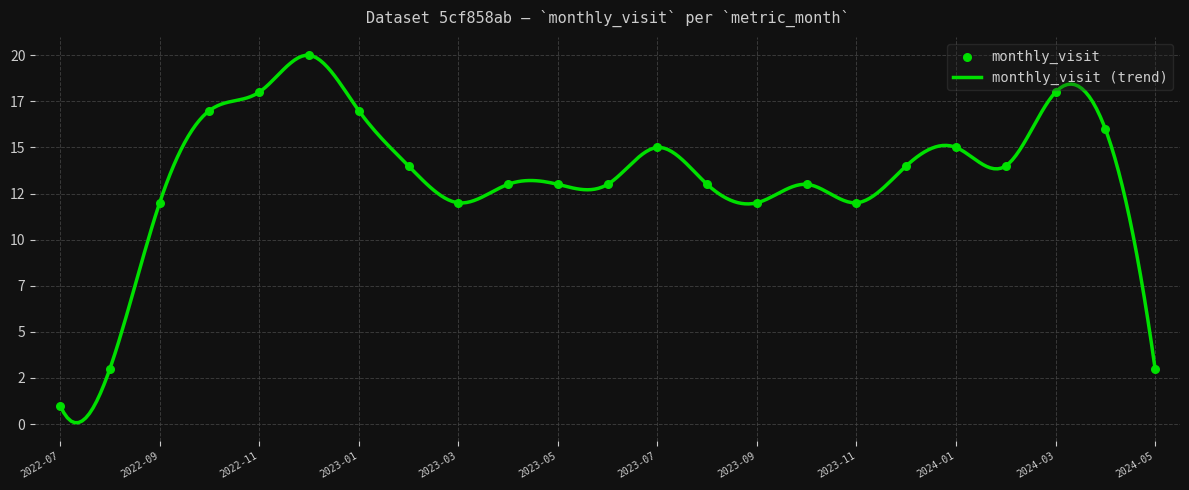

Between 2023-01 and 2023-03, which is larger?

2023-01